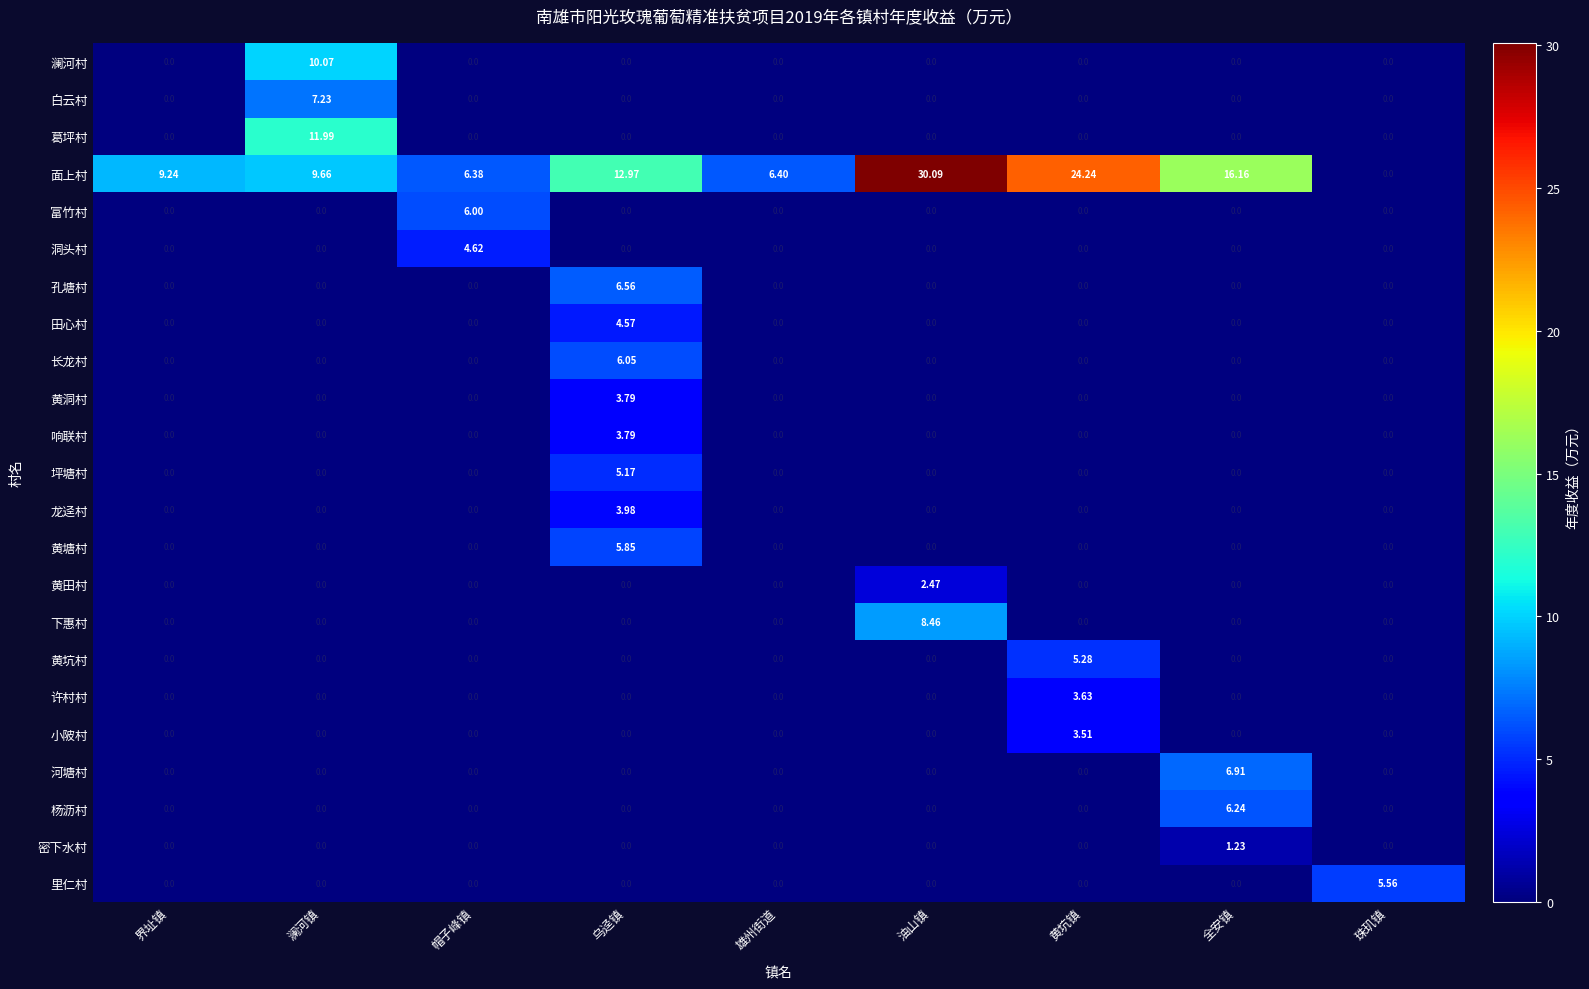

Which series has the largest range (max minus min)?

面上村